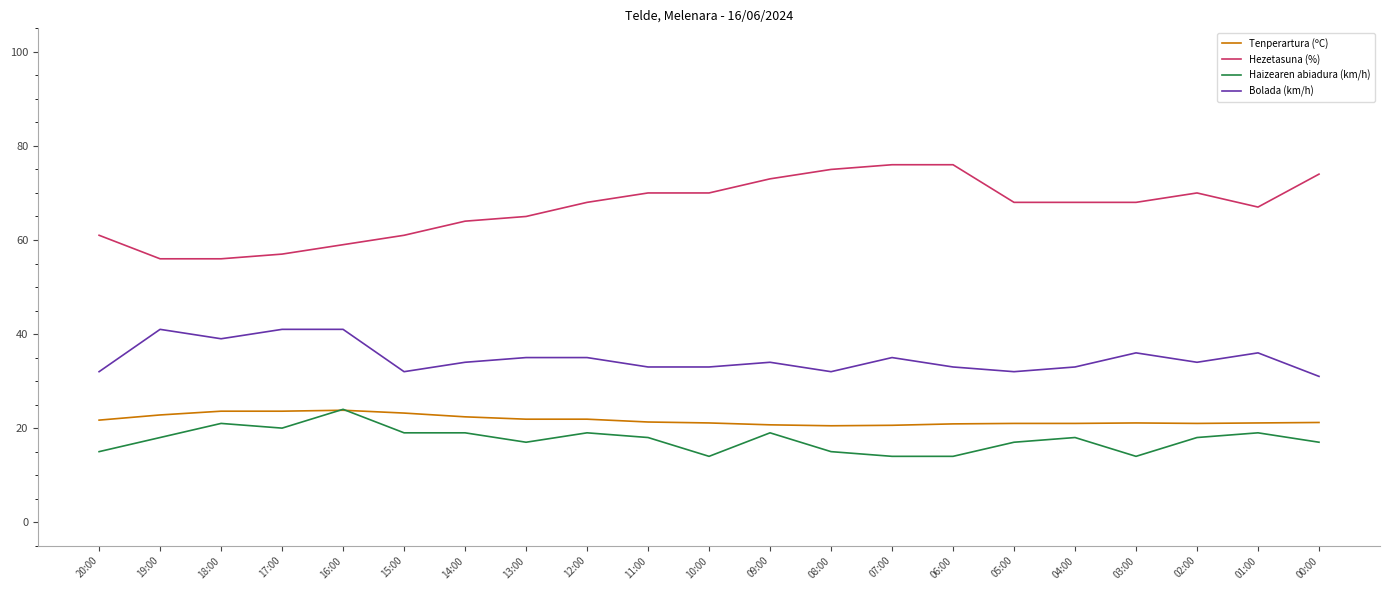

What is the smallest value displayed?

14.0